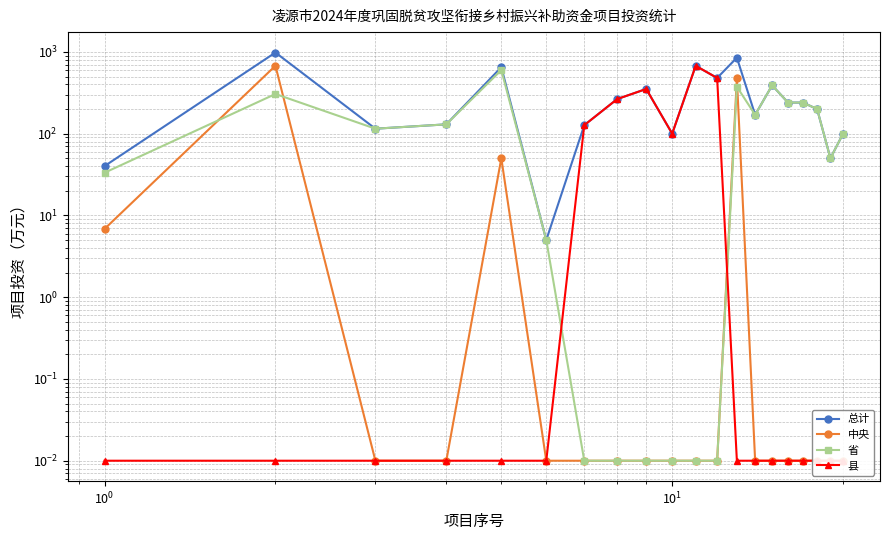

Rank the series by their average value, from highest to lowest.

总计, 省, 县, 中央